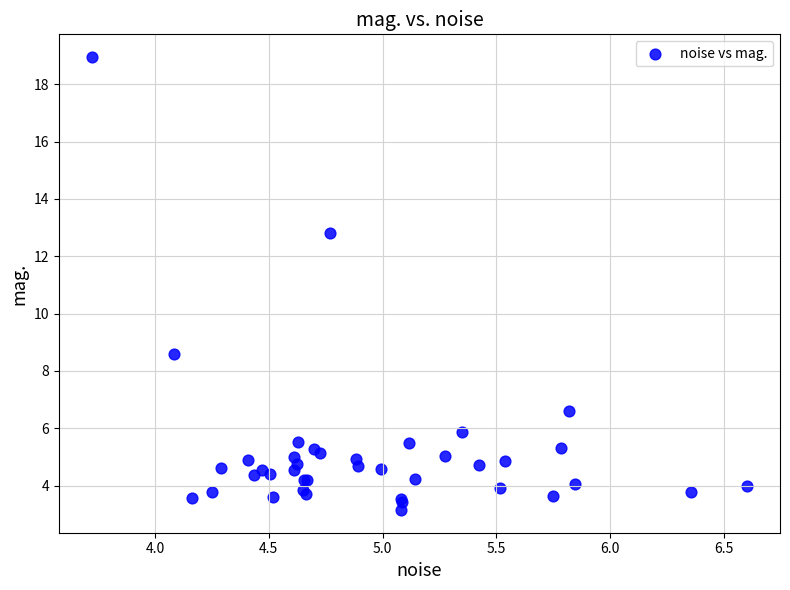

What Y value in the scatter plot is closest to 11?

12.8